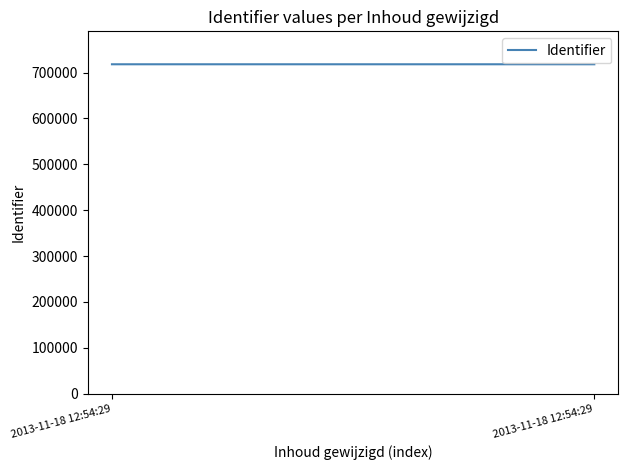

Read the value at 2013-11-18 12:54:29.

718082